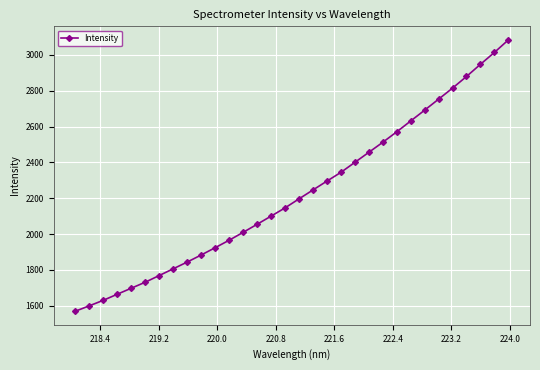

Count the number of data series in this chart.

1